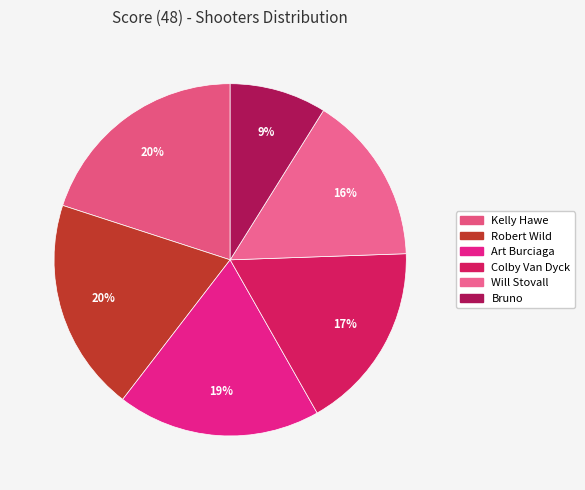

True or false: Bruno accounts for 9% of the total.

True